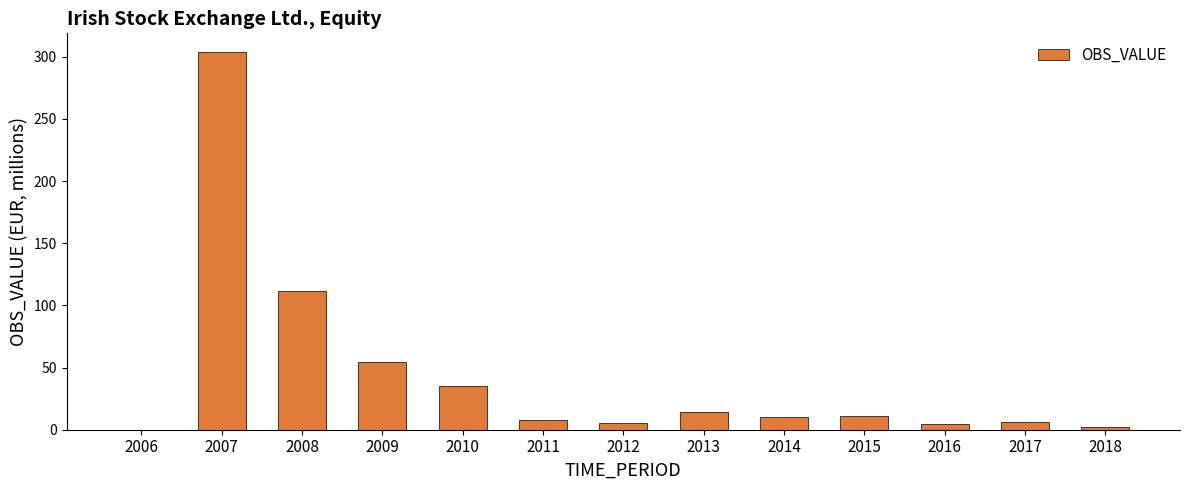

Read the value at 2010.

34.8